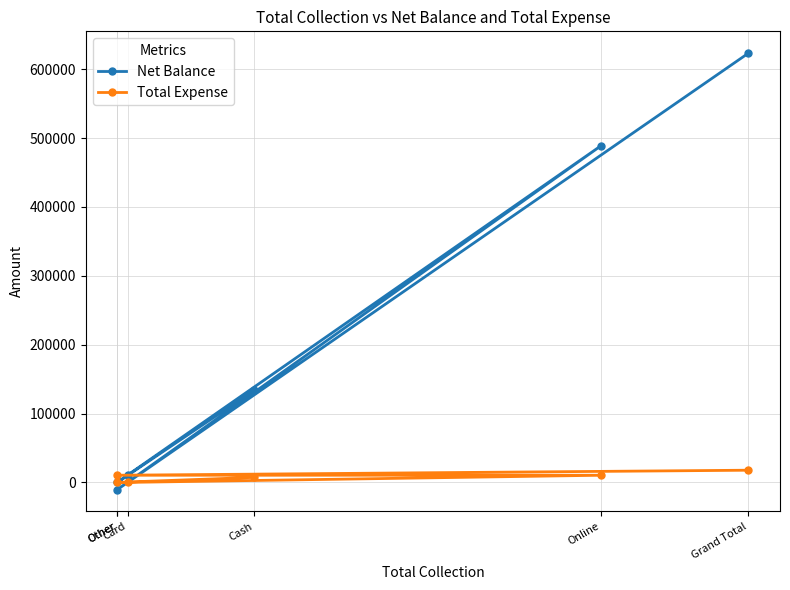

What is the maximum value for Total Expense?

17693